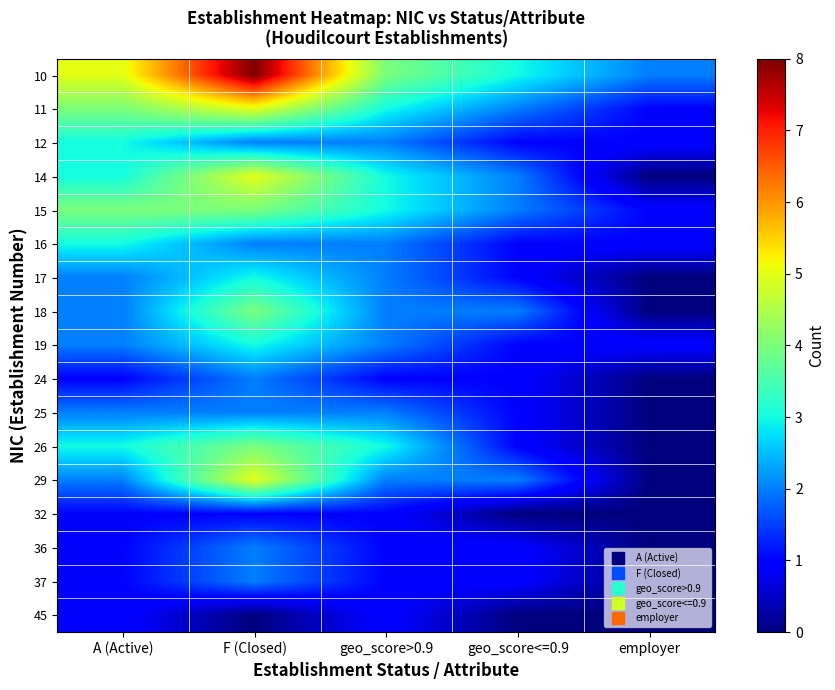

What is the greatest value displayed?

8